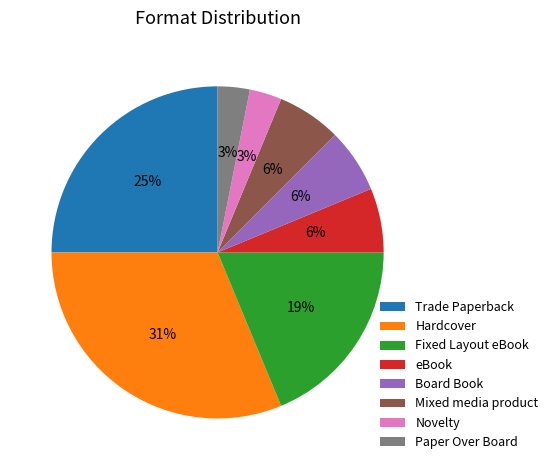

Do Board Book and Paper Over Board together represent more than half of the pie?

No